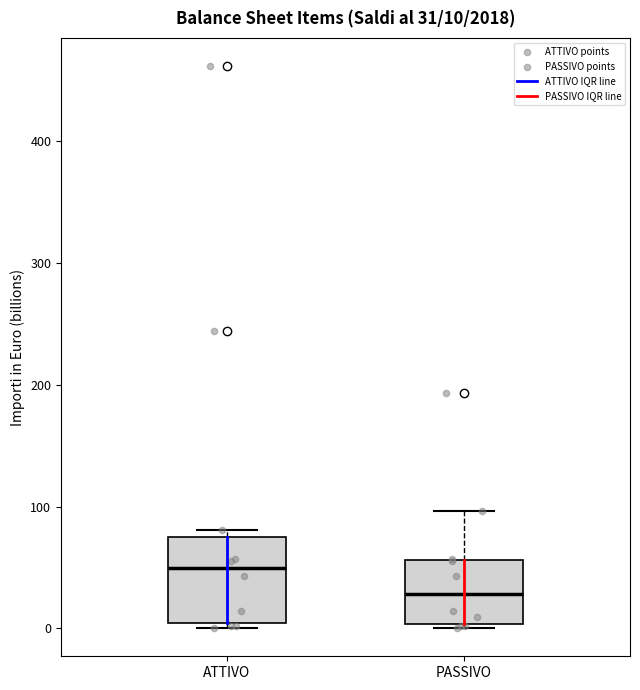

Which box's median line is the highest?

ATTIVO